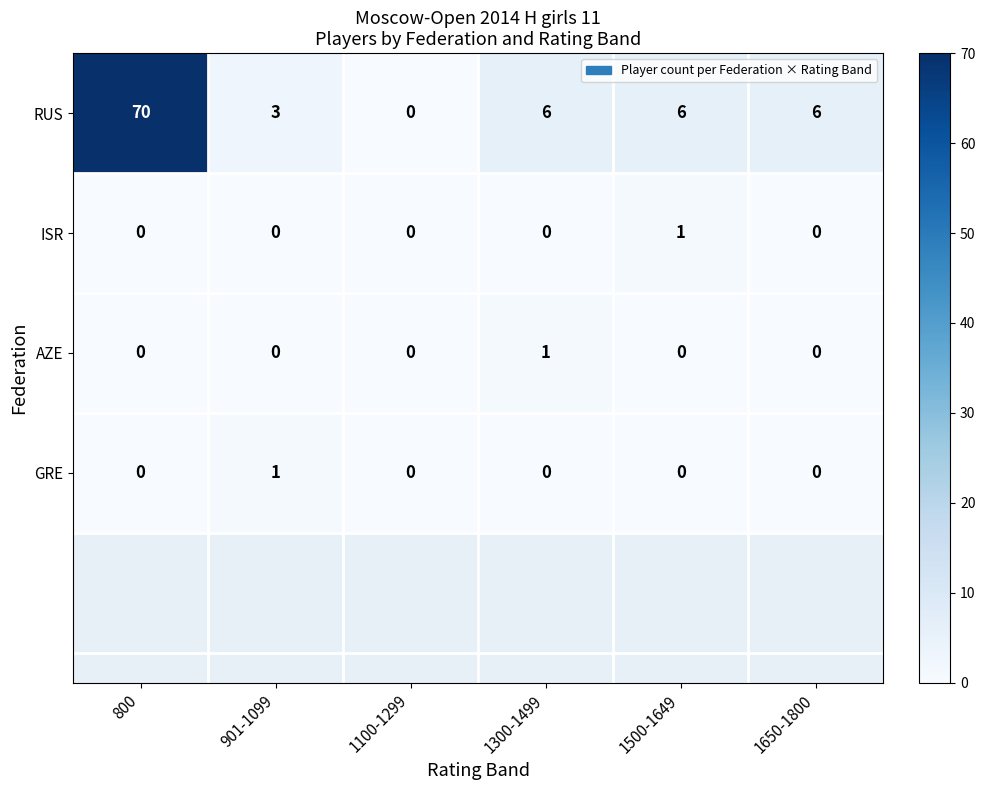

Which series has the widest spread of values?

RUS